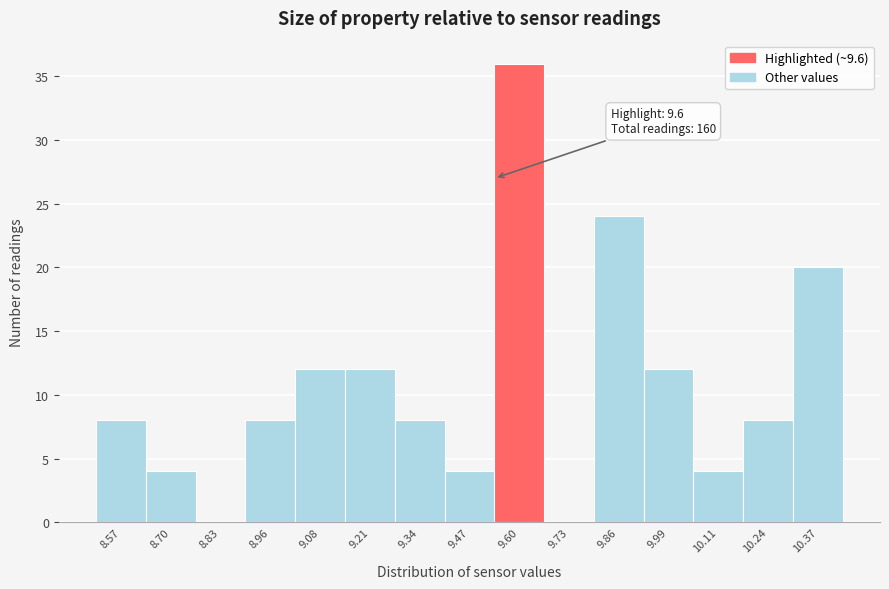

Reading left to right, what are all the values shown in this chart?

8.57=8	8.70=4	8.83=0	8.96=8	9.08=12	9.21=12	9.34=8	9.47=4	9.60=36	9.73=0	9.86=24	9.99=12	10.11=4	10.24=8	10.37=20